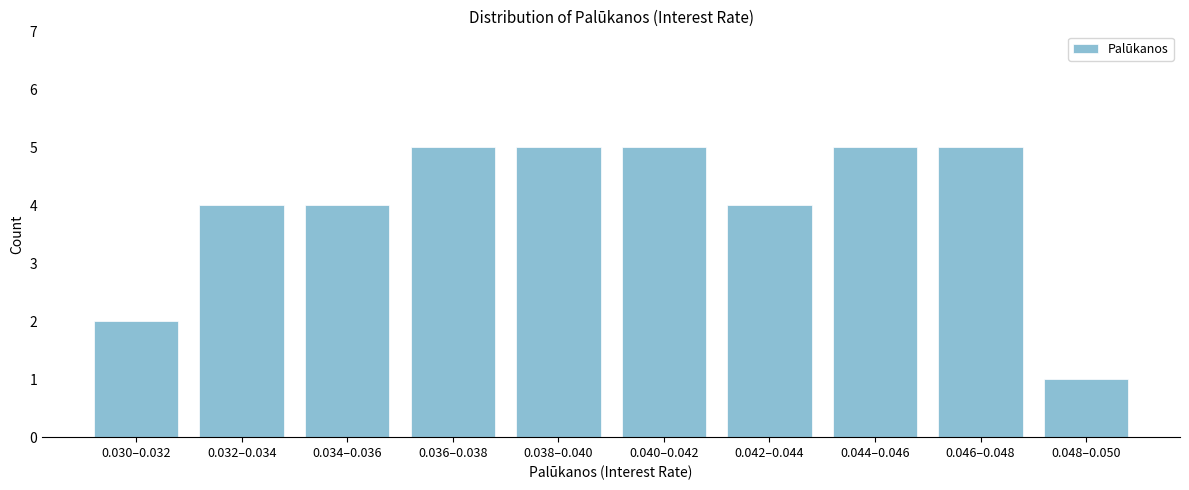

Reading right to left, list all the values displayed in this chart.

0.048–0.050=1	0.046–0.048=5	0.044–0.046=5	0.042–0.044=4	0.040–0.042=5	0.038–0.040=5	0.036–0.038=5	0.034–0.036=4	0.032–0.034=4	0.030–0.032=2